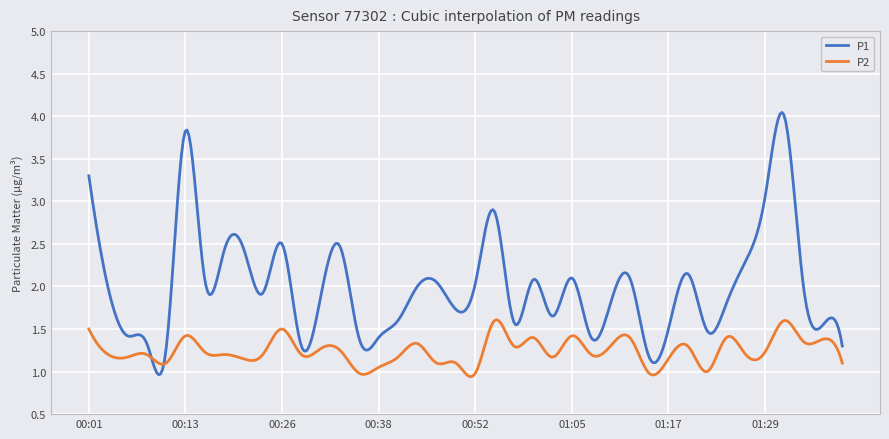

Which series has the widest spread of values?

P1